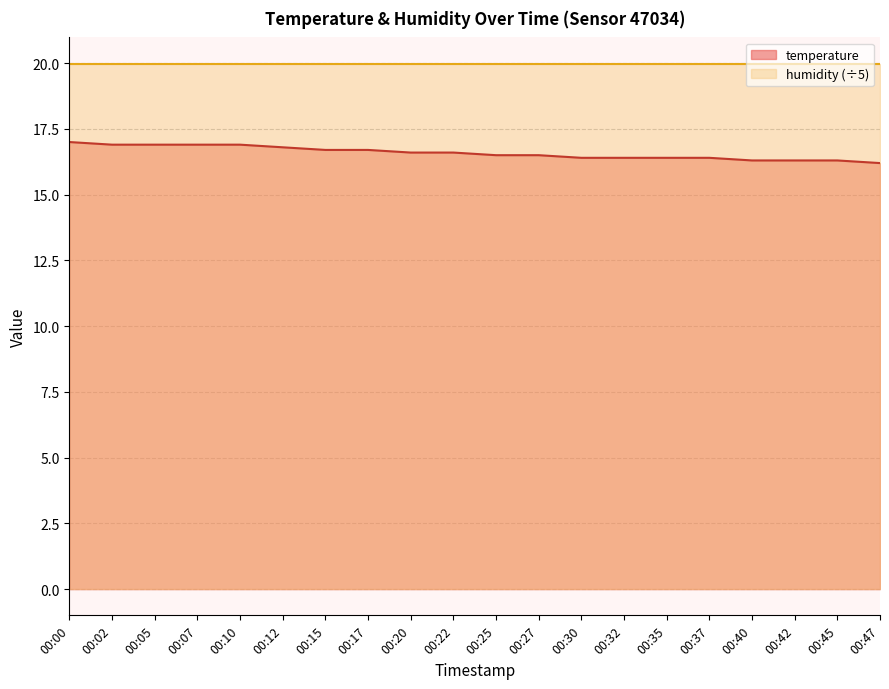

Does the chart have visible grid lines?

Yes